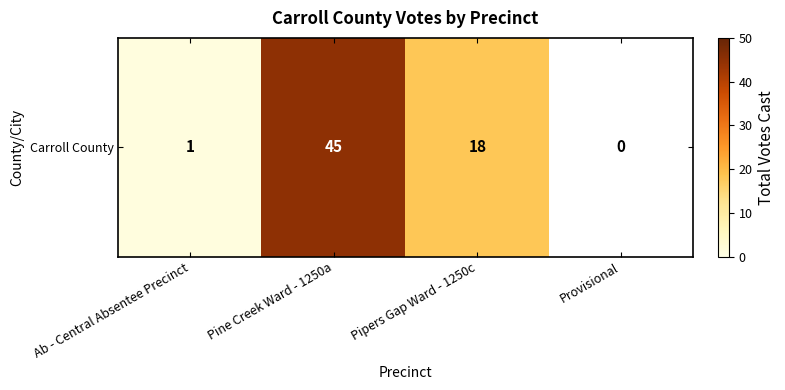

Reading left to right, list all the values displayed in this chart.

1	45	18	0